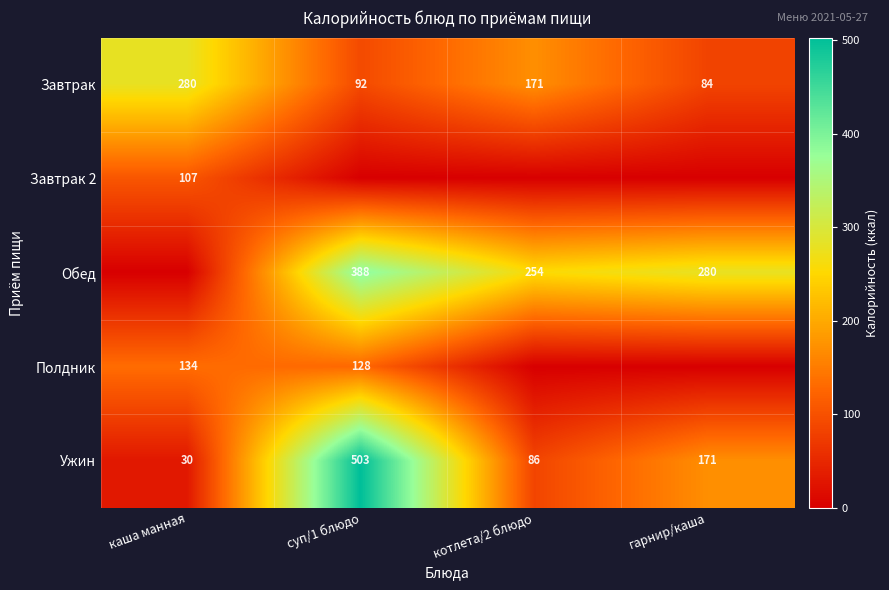

What is the difference between the maximum and minimum values in the Ужин series?

473